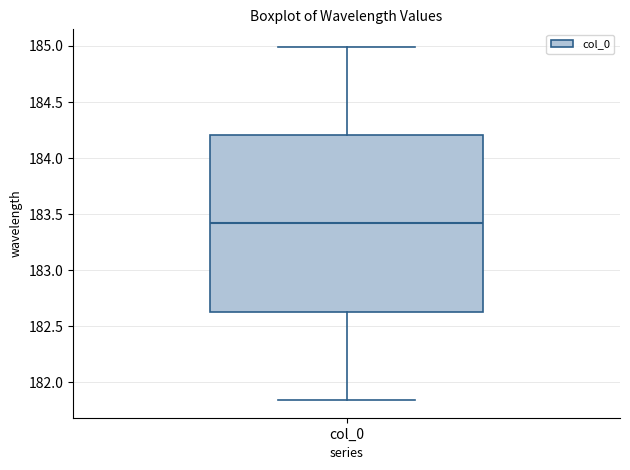

Read this box plot against the y-axis: the position of the median line, the range covered by the box, and the ends of both whiskers. The values are not printed on the chart, so give them approximately, as read against the axis.

median 183.40, box 182.65 to 184.20, whiskers 181.85 to 185.00